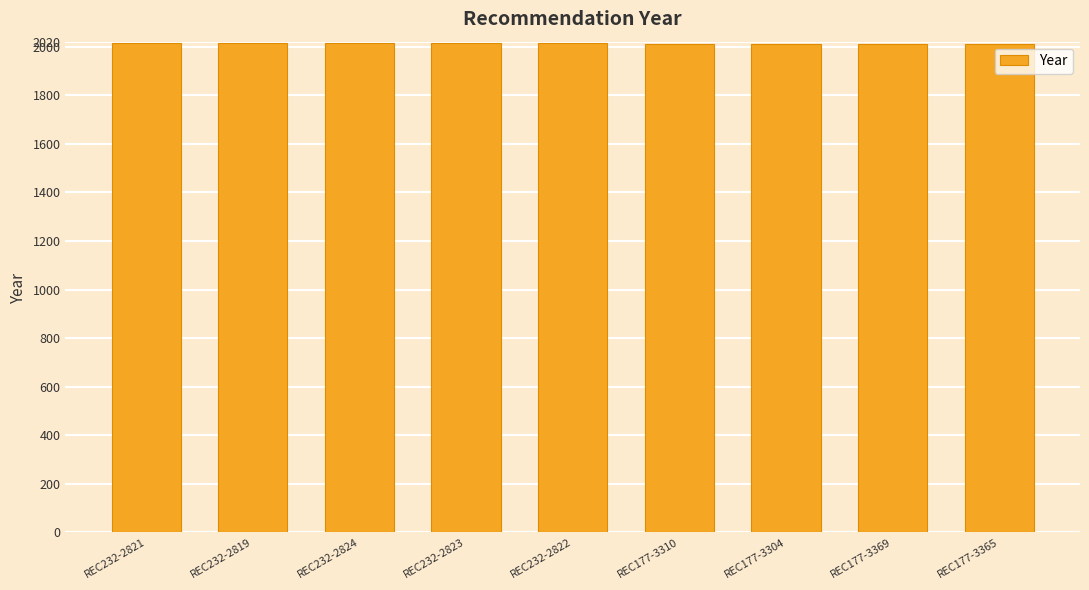

Approximately how many times larger is the value at REC232-2822 compared to REC177-3310?

1.0